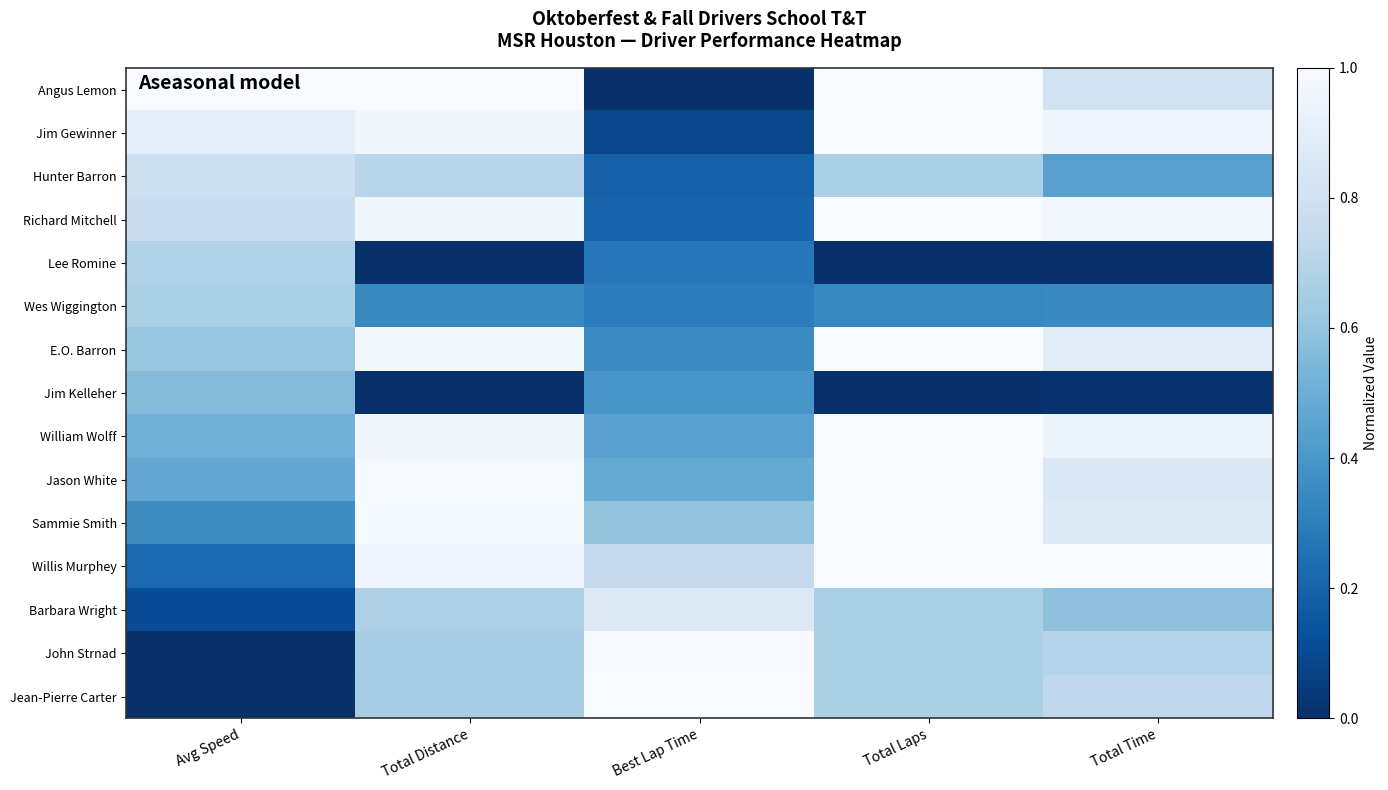

Reading right to left, extract all data points from this chart.

Angus Lemon: Total Time=0.8	Total Laps=1.0	Best Lap Time=0.0	Total Distance=1.0	Avg Speed=1.0
Jim Gewinner: Total Time=1.0	Total Laps=1.0	Best Lap Time=0.1	Total Distance=1.0	Avg Speed=0.9
Hunter Barron: Total Time=0.4	Total Laps=0.7	Best Lap Time=0.2	Total Distance=0.7	Avg Speed=0.8
Richard Mitchell: Total Time=1.0	Total Laps=1.0	Best Lap Time=0.2	Total Distance=1.0	Avg Speed=0.8
Lee Romine: Total Time=0.0	Total Laps=0.0	Best Lap Time=0.3	Total Distance=0.0	Avg Speed=0.7
Wes Wiggington: Total Time=0.3	Total Laps=0.3	Best Lap Time=0.3	Total Distance=0.3	Avg Speed=0.7
E.O. Barron: Total Time=0.9	Total Laps=1.0	Best Lap Time=0.3	Total Distance=1.0	Avg Speed=0.6
Jim Kelleher: Total Time=0.0	Total Laps=0.0	Best Lap Time=0.4	Total Distance=0.0	Avg Speed=0.6
William Wolff: Total Time=0.9	Total Laps=1.0	Best Lap Time=0.4	Total Distance=1.0	Avg Speed=0.5
Jason White: Total Time=0.9	Total Laps=1.0	Best Lap Time=0.5	Total Distance=1.0	Avg Speed=0.5
Sammie Smith: Total Time=0.9	Total Laps=1.0	Best Lap Time=0.6	Total Distance=1.0	Avg Speed=0.4
Willis Murphey: Total Time=1.0	Total Laps=1.0	Best Lap Time=0.7	Total Distance=1.0	Avg Speed=0.2
Barbara Wright: Total Time=0.6	Total Laps=0.7	Best Lap Time=0.9	Total Distance=0.7	Avg Speed=0.1
John Strnad: Total Time=0.7	Total Laps=0.7	Best Lap Time=1.0	Total Distance=0.7	Avg Speed=0.0
Jean-Pierre Carter: Total Time=0.7	Total Laps=0.7	Best Lap Time=1.0	Total Distance=0.6	Avg Speed=0.0